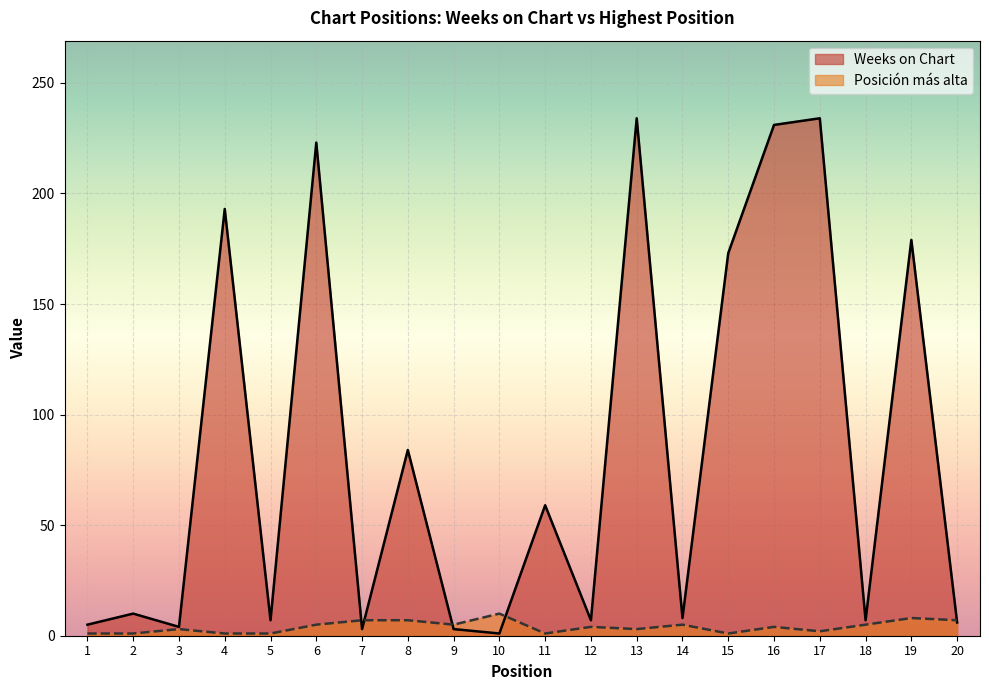

How many data points in Weeks on Chart are above 10?

9